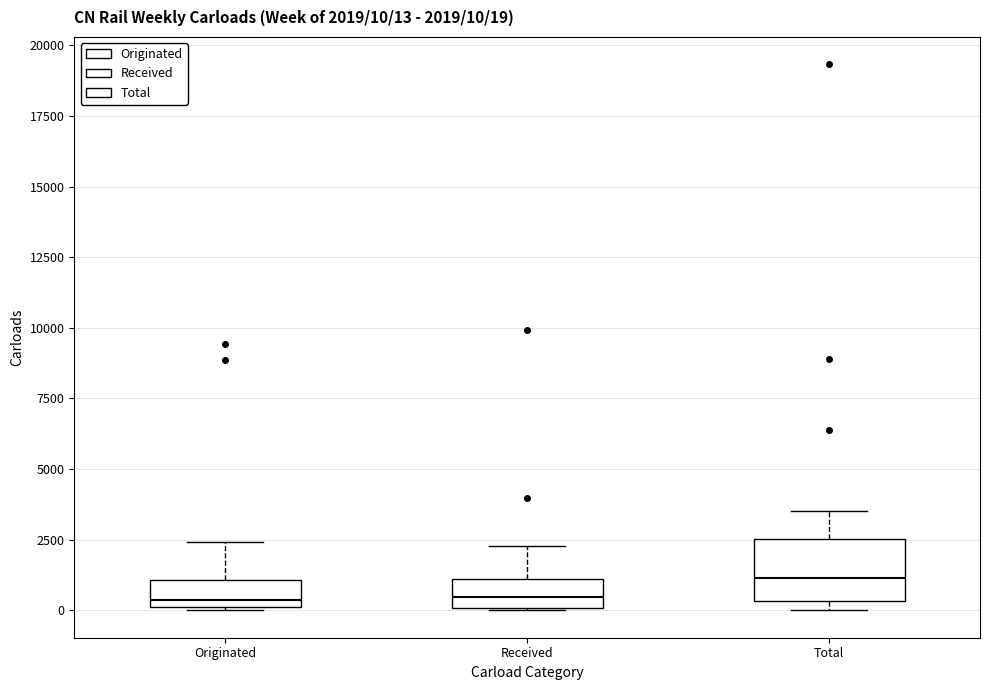

Which box is the tallest, from its lower edge to its upper edge?

Total